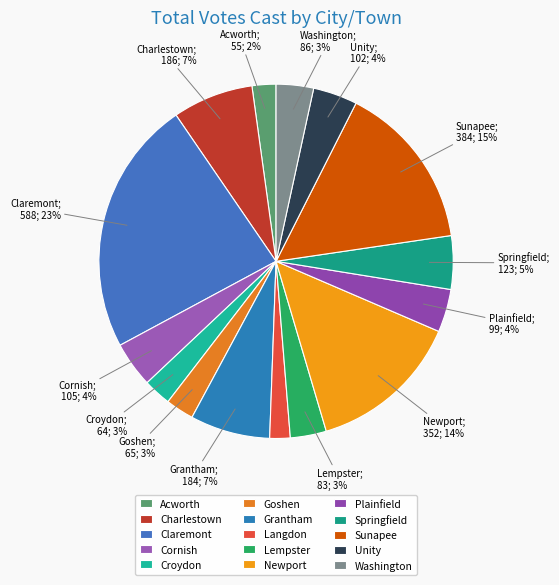

To the nearest percent, what portion does Plainfield represent?

4%